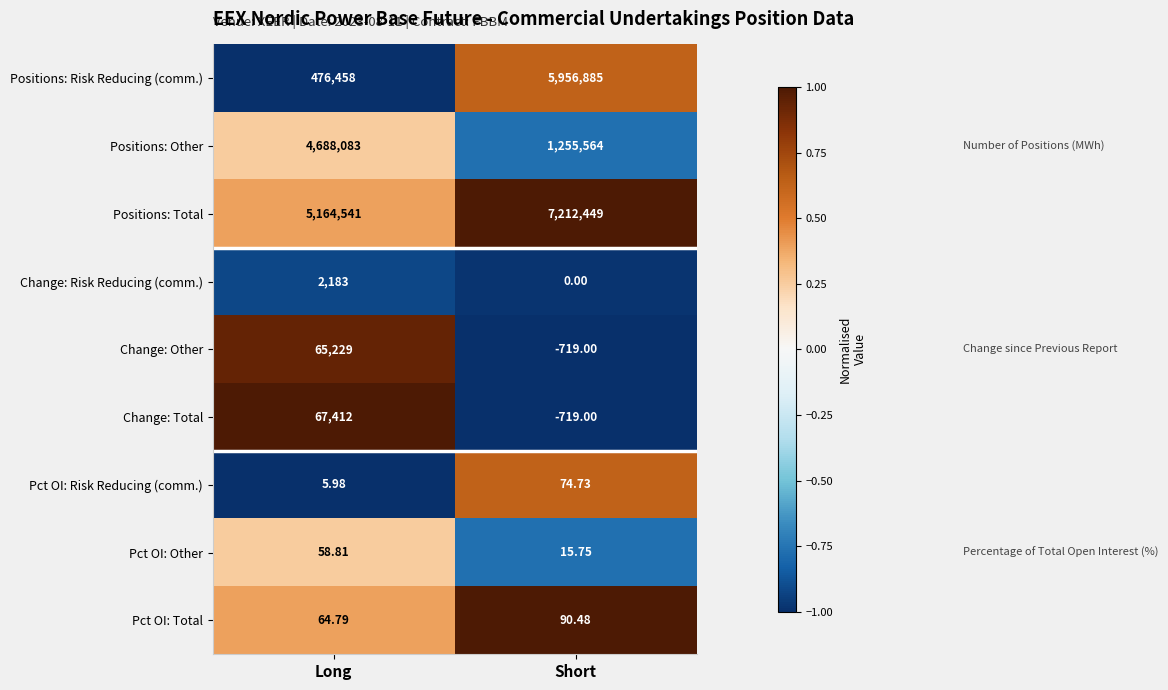

Rank the categories by Positions: Risk Reducing (comm.) value from highest to lowest.

Short, Long